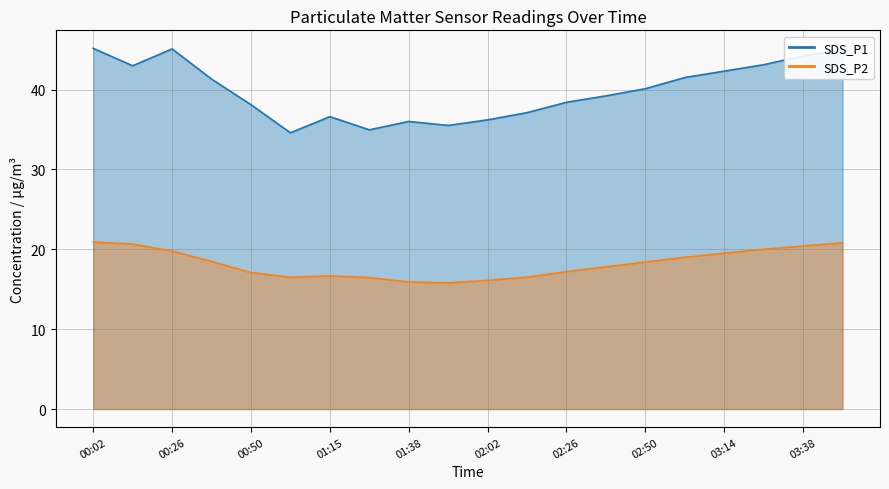

Between 01:03 and 02:26, which series saw the biggest shift?

SDS_P1